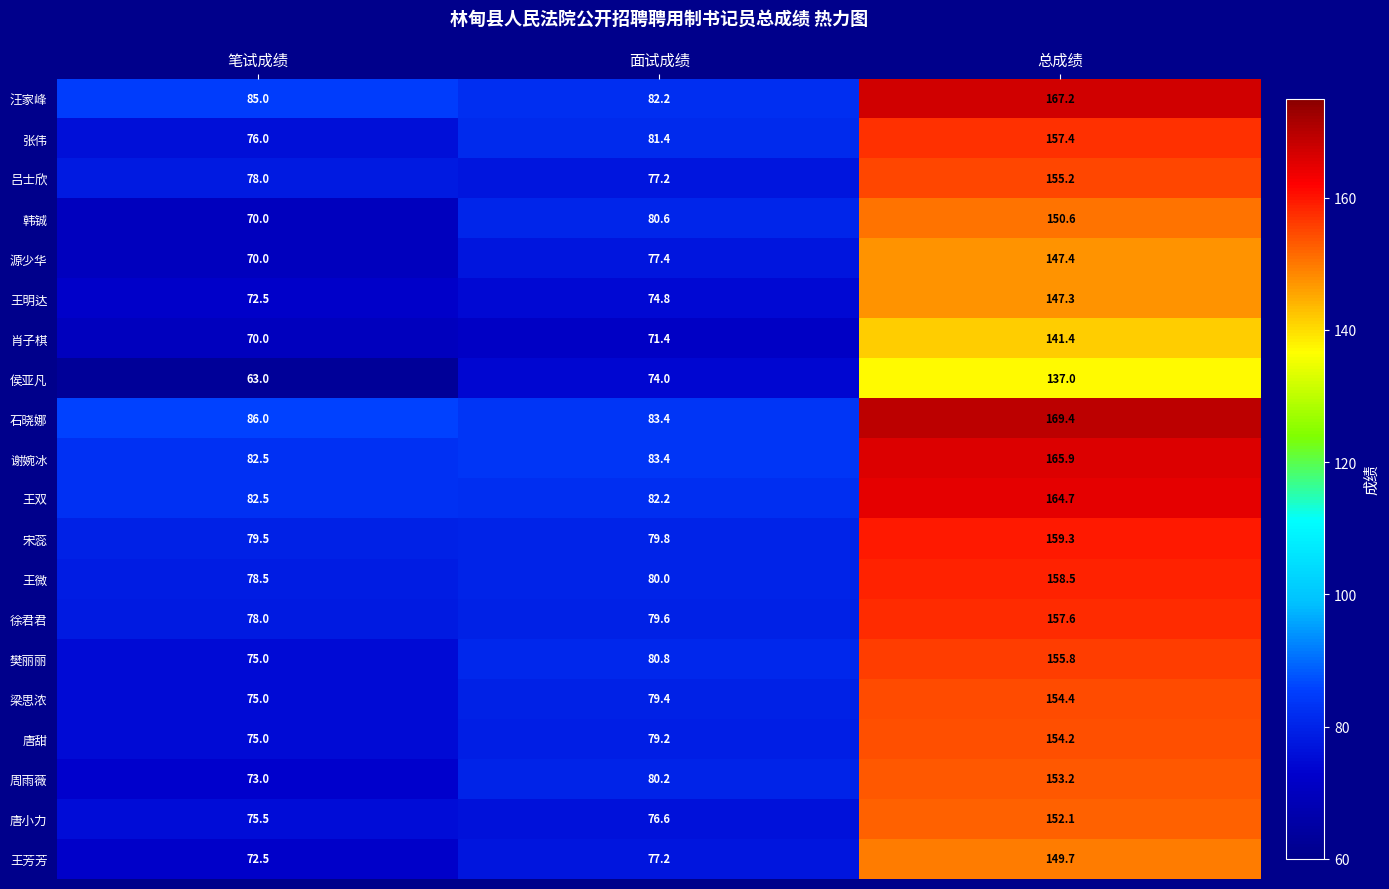

Is the value of 吕士欣 at 面试成绩 greater than the value of 汪家峰 at 面试成绩?

No